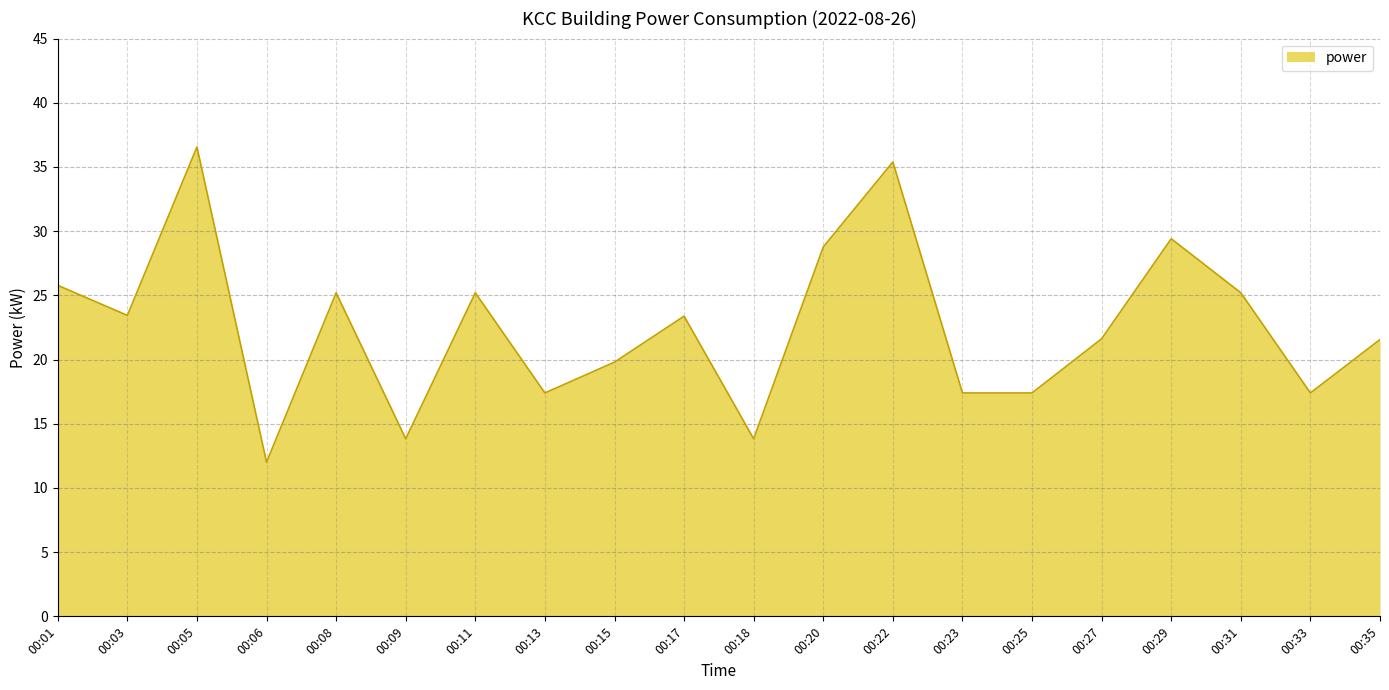

Reading left to right, list all the values displayed in this chart.

25.8	23.4	36.6	12.0	25.2	13.8	25.2	17.4	19.8	23.4	13.8	28.8	35.4	17.4	17.4	21.6	29.4	25.2	17.4	21.6